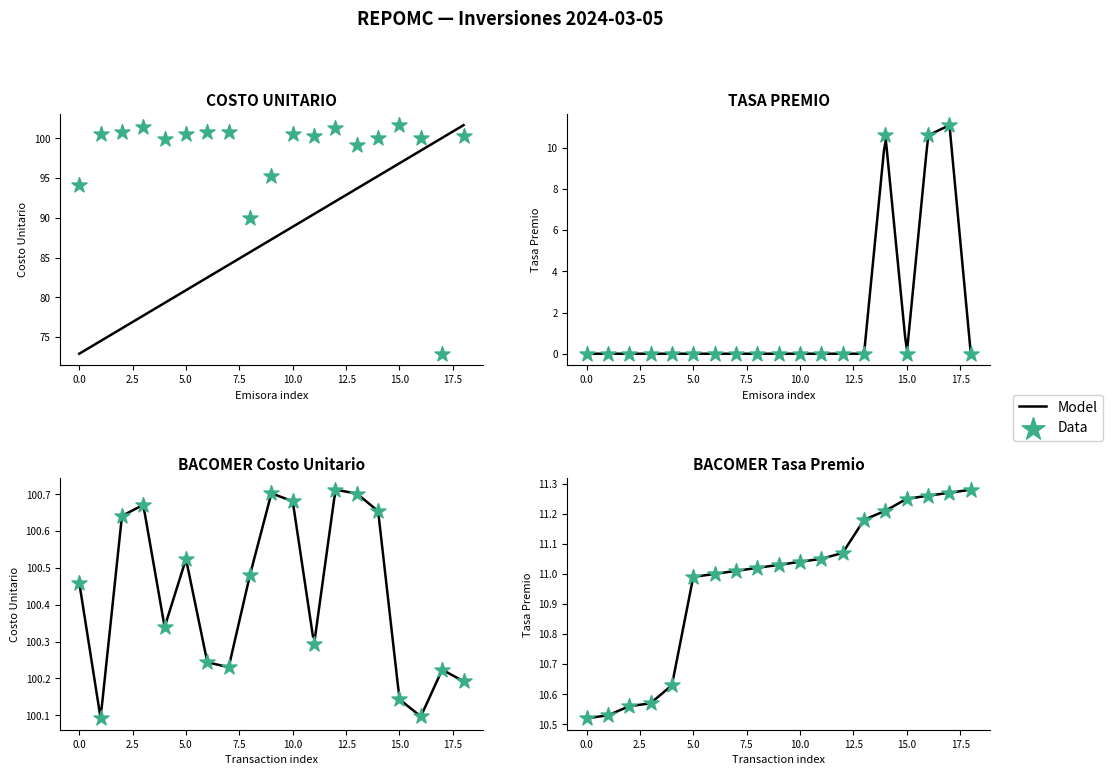

What is the total value across all series at 16?

222.0